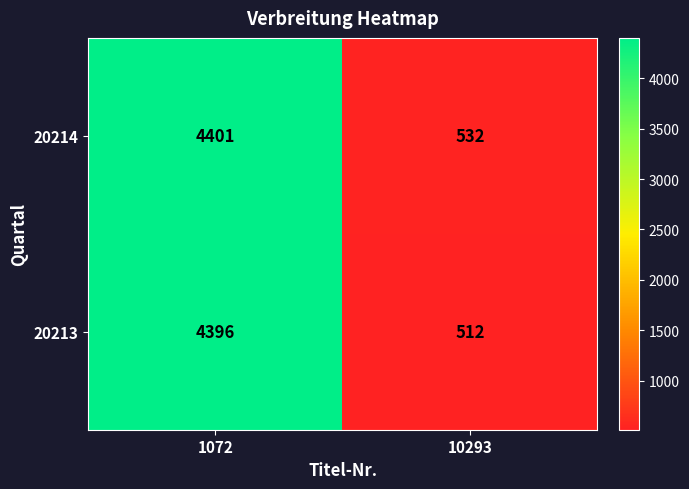

Rank the series by their average value, from lowest to highest.

20213, 20214